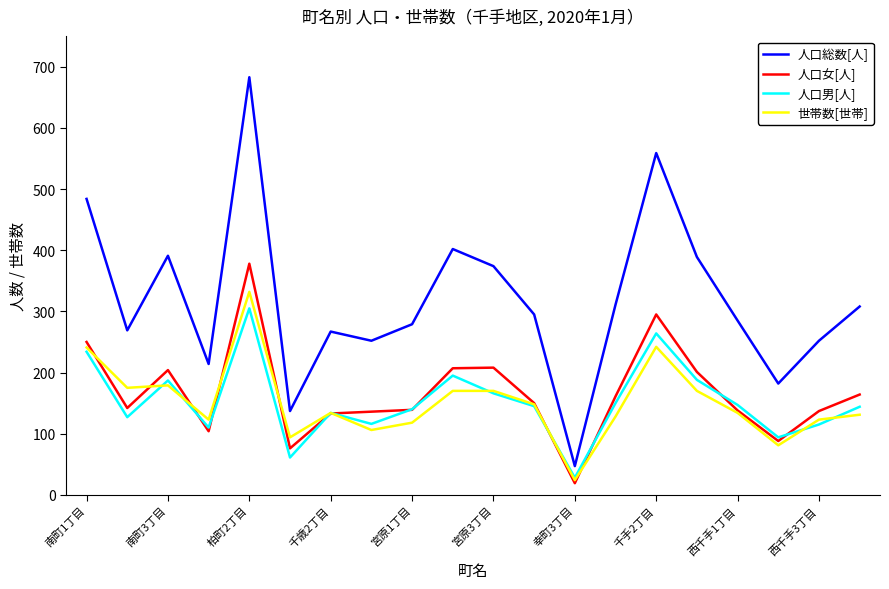

Which series has the widest spread of values?

人口総数[人]